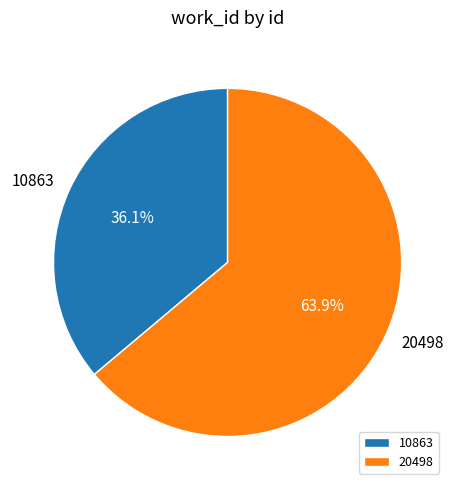

Is it true that 10863 is 36% of the pie?

True